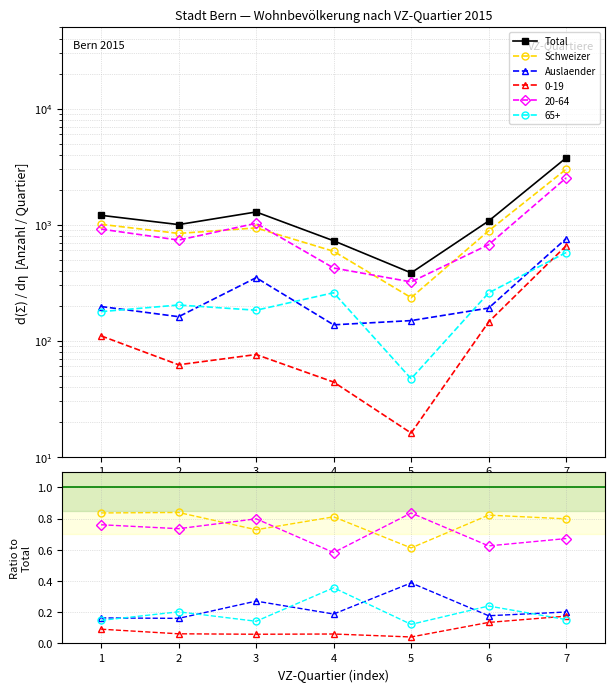

True or false: Total and Schweizer intersect in this chart.

False